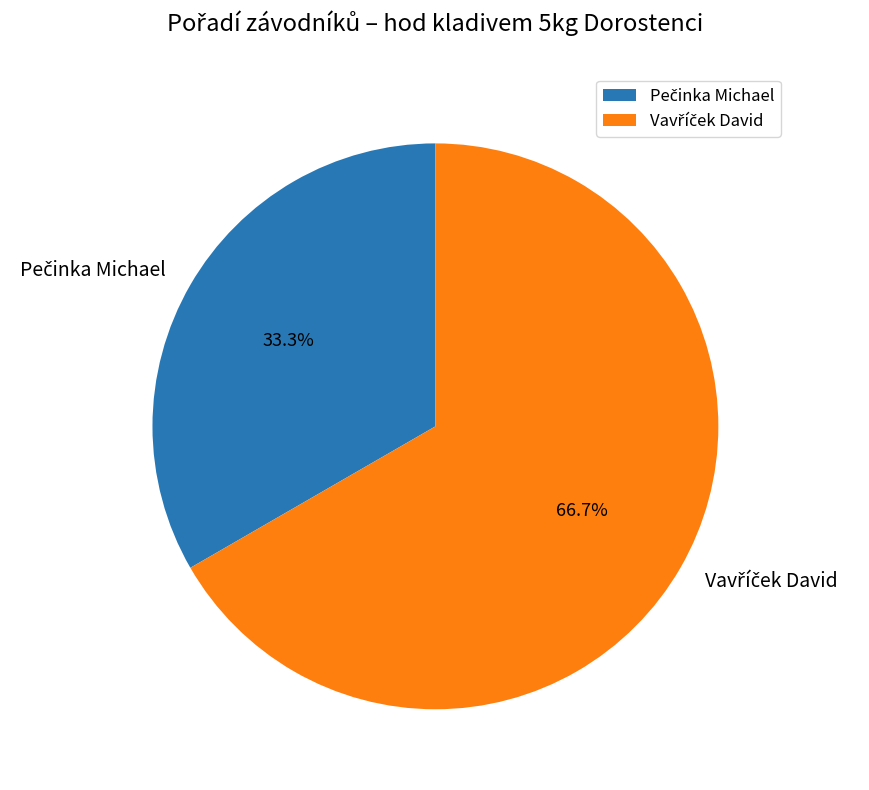

Is there any slice that represents more than half of the pie?

Yes